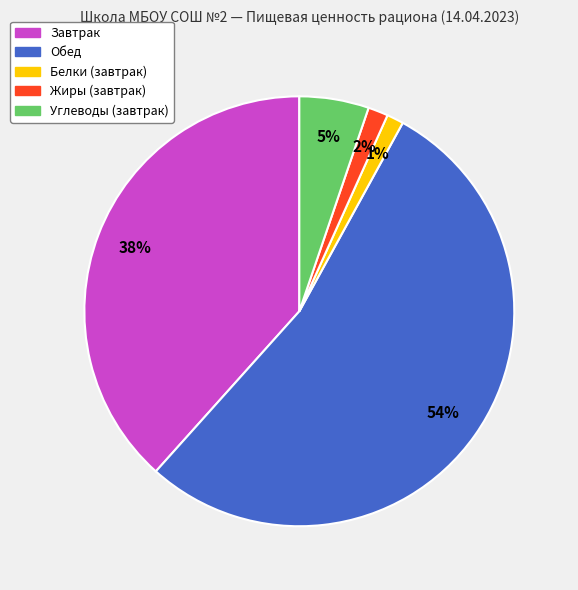

Does any single category account for the majority?

Yes